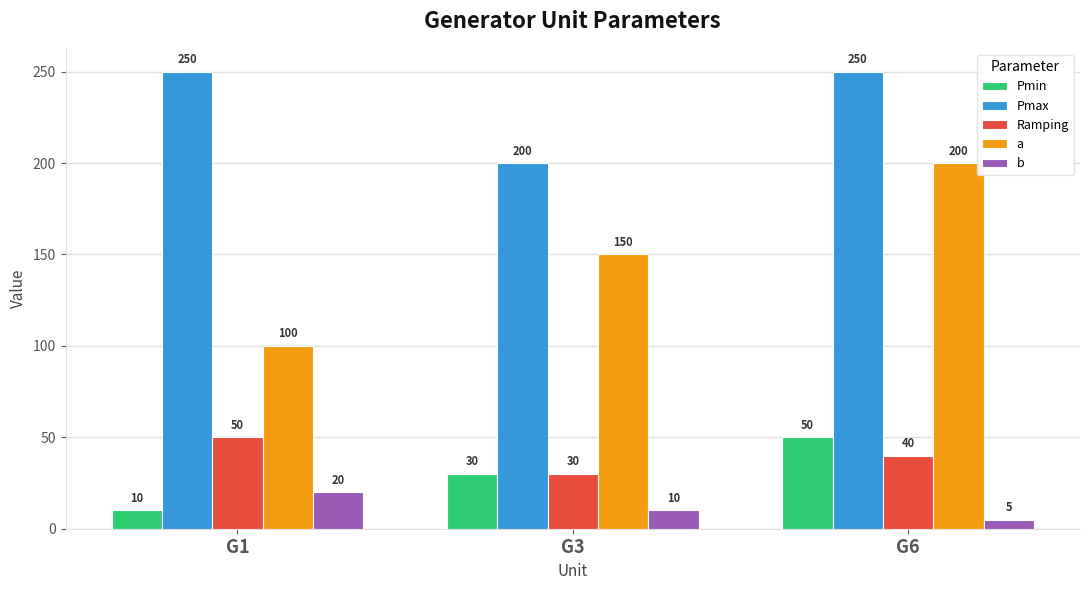

Is it true that Pmin equals 74 at G6?

False